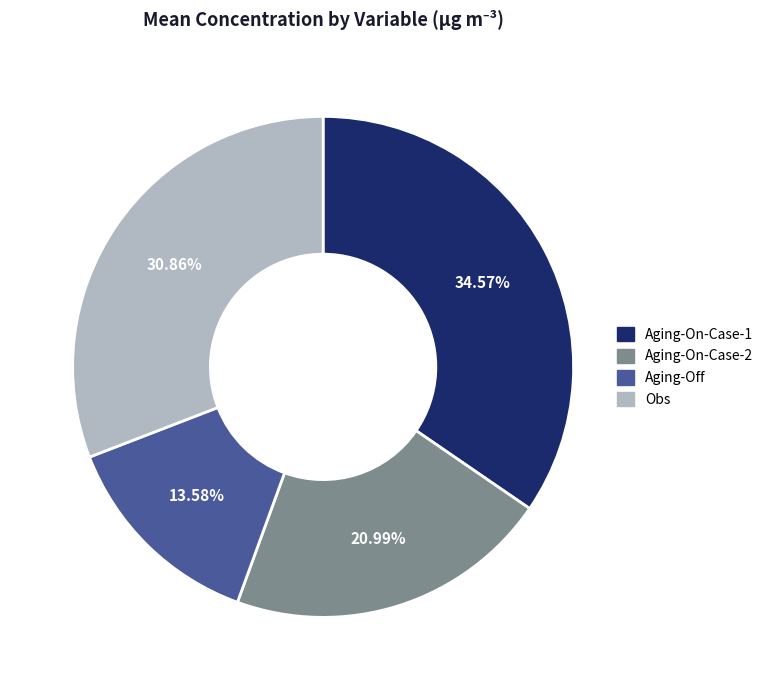

What percentage do Aging-Off and Obs together represent?

44.4%